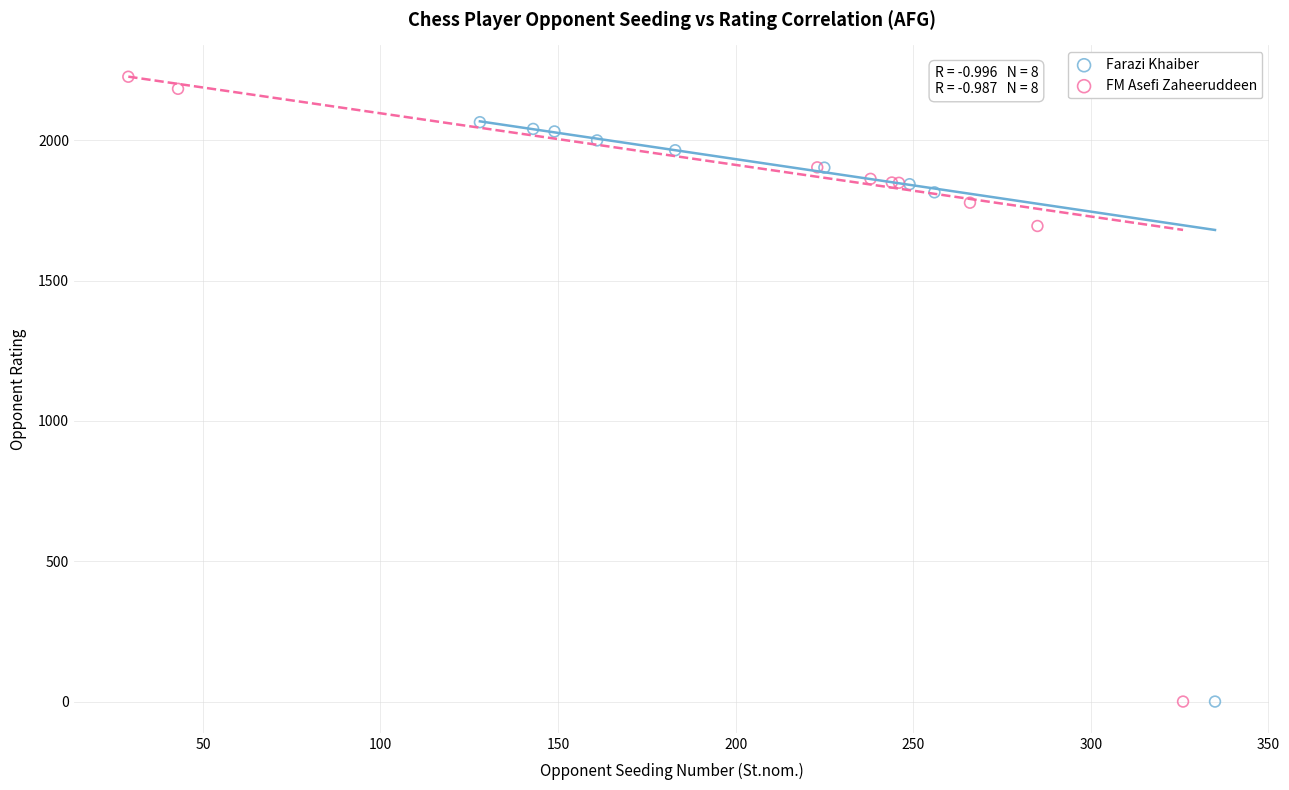

Which series reaches the maximum Y coordinate?

FM Asefi Zaheeruddeen